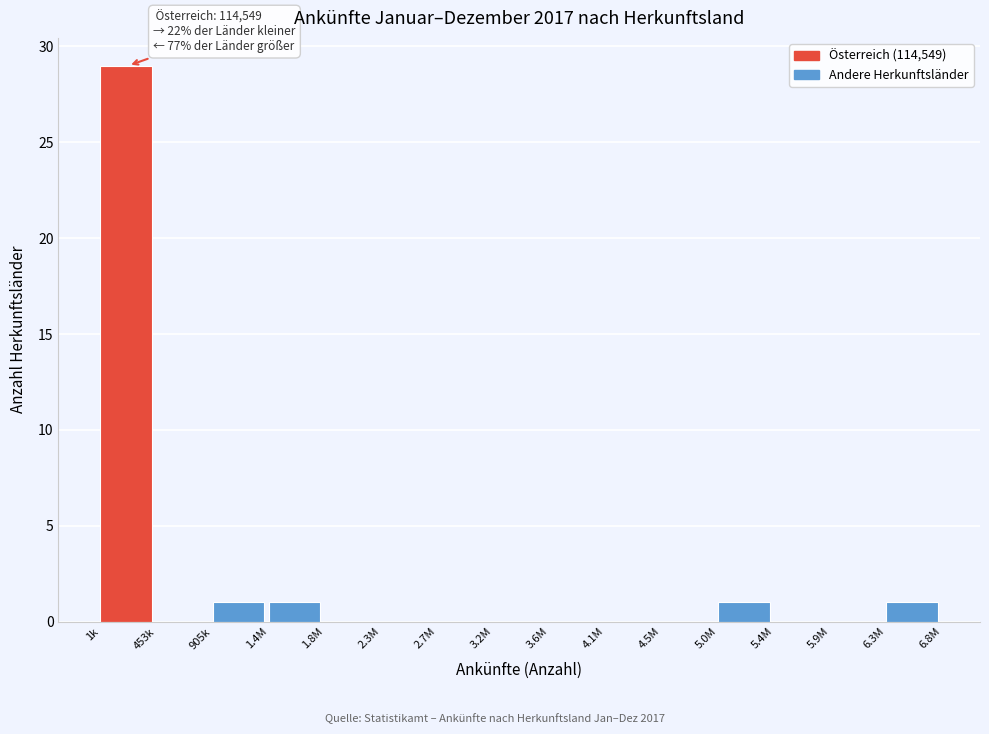

Reading left to right, what are all the values shown in this chart?

1k=29	453k=0	905k=1	1.4M=1	1.8M=0	2.3M=0	2.7M=0	3.2M=0	3.6M=0	4.1M=0	4.5M=0	5.0M=1	5.4M=0	5.9M=0	6.3M=1